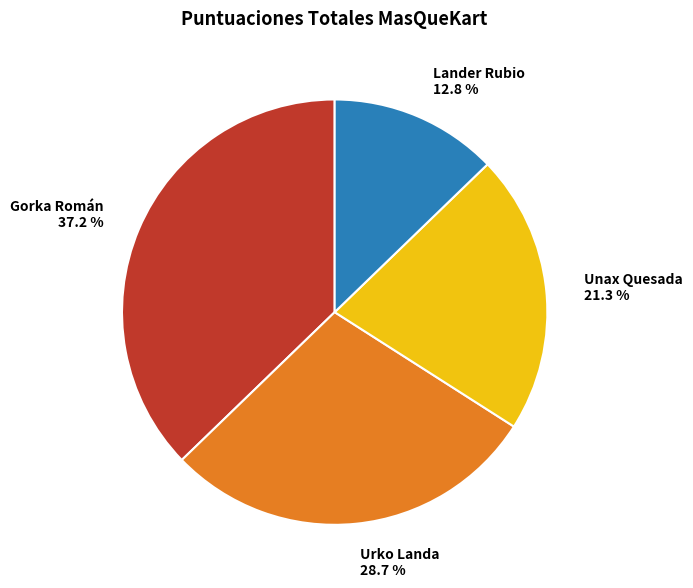

Combined, do Lander Rubio and Unax Quesada account for over 50%?

No